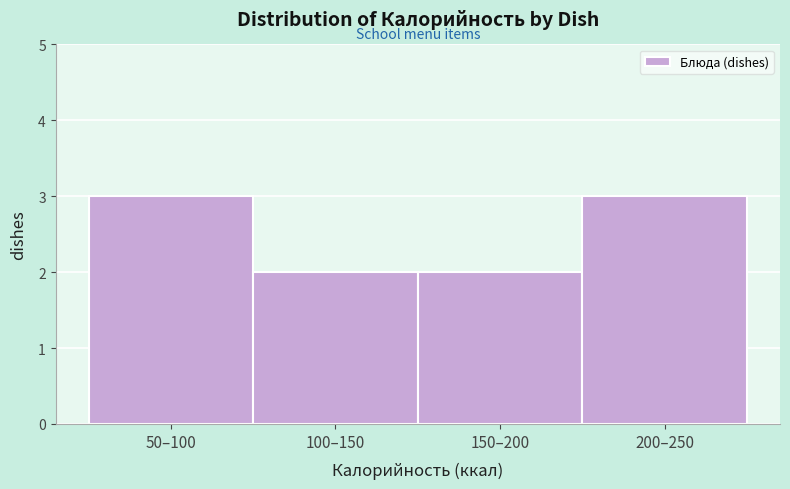

Reading right to left, what are all the values shown in this chart?

3	2	2	3